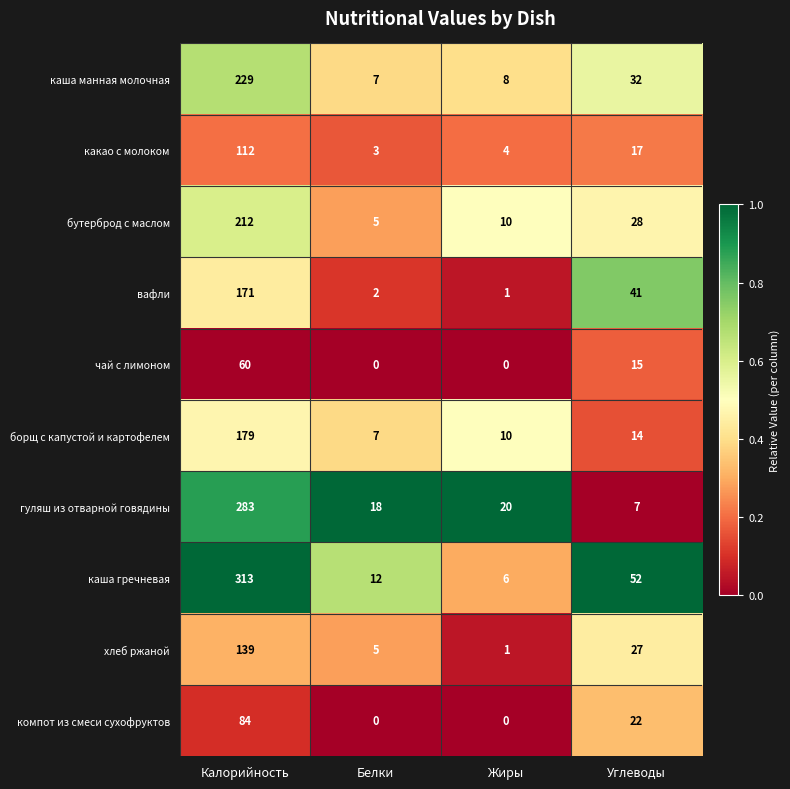

What is the greatest value displayed?

313